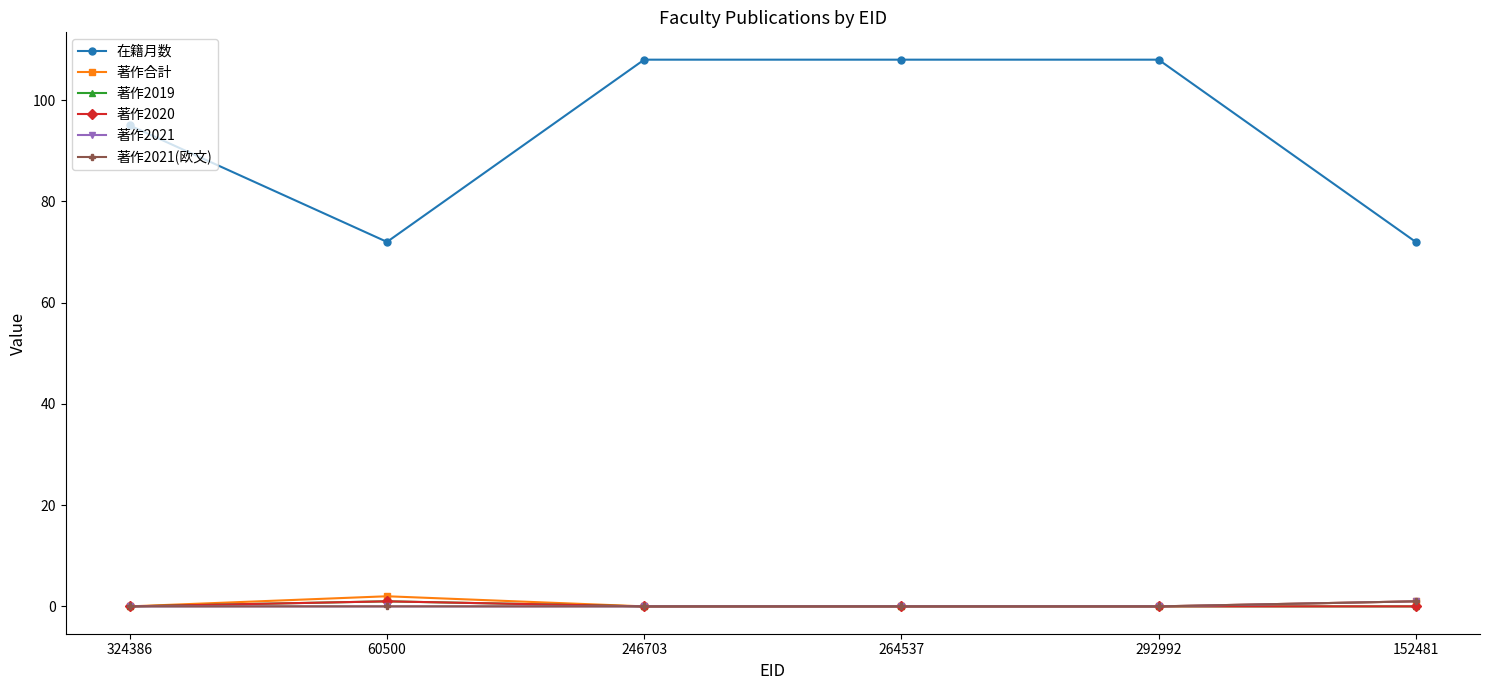

At which label does 著作2021(欧文) reach its peak?

152481